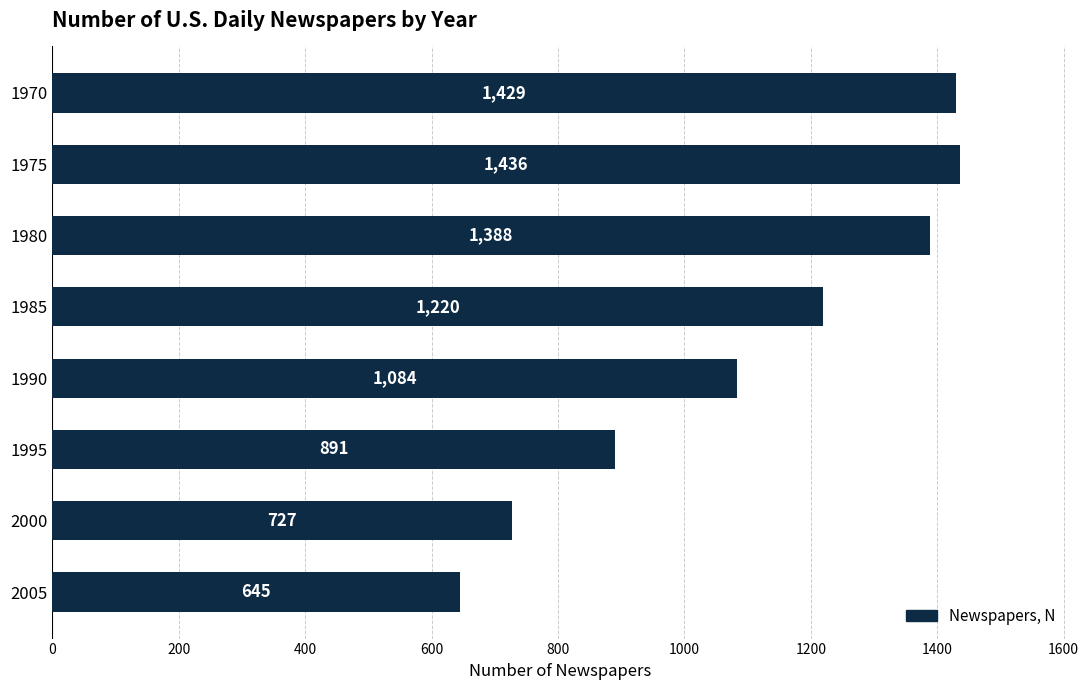

Rank the categories by value from lowest to highest.

2005, 2000, 1995, 1990, 1985, 1980, 1970, 1975